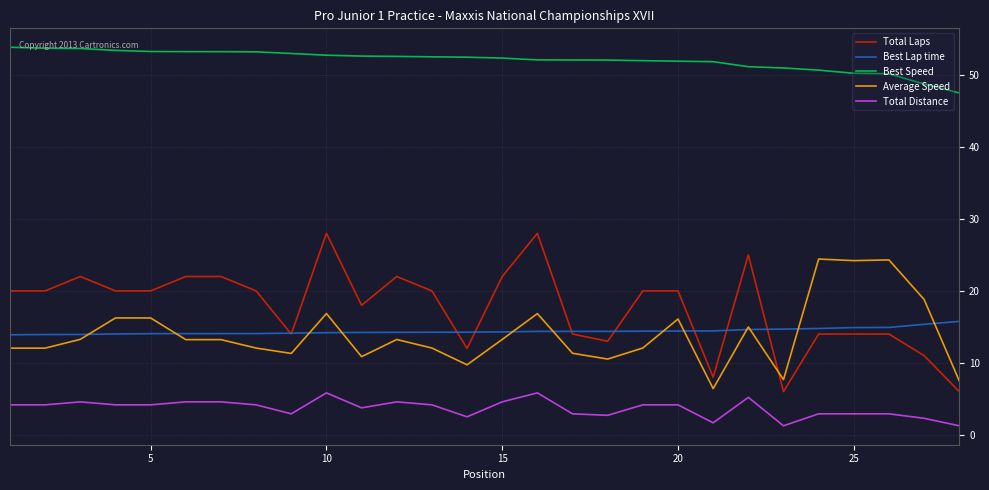

True or false: Best Lap time and Total Distance cross at least once.

False